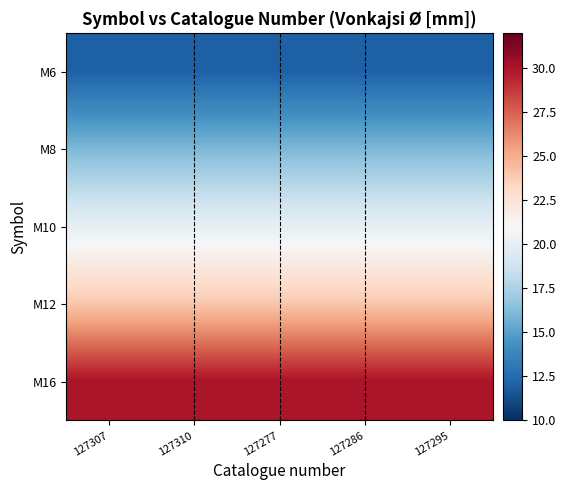

Which series has the largest total across all categories?

M16